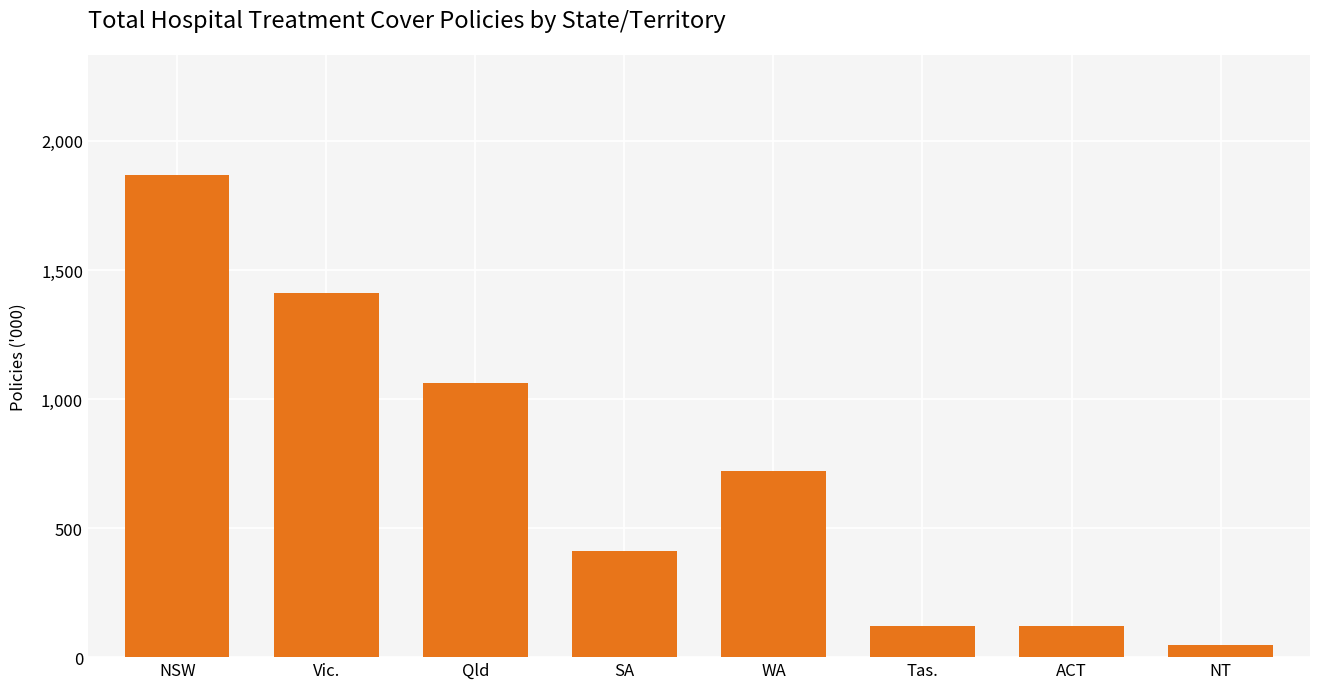

What is the average value?

719.8